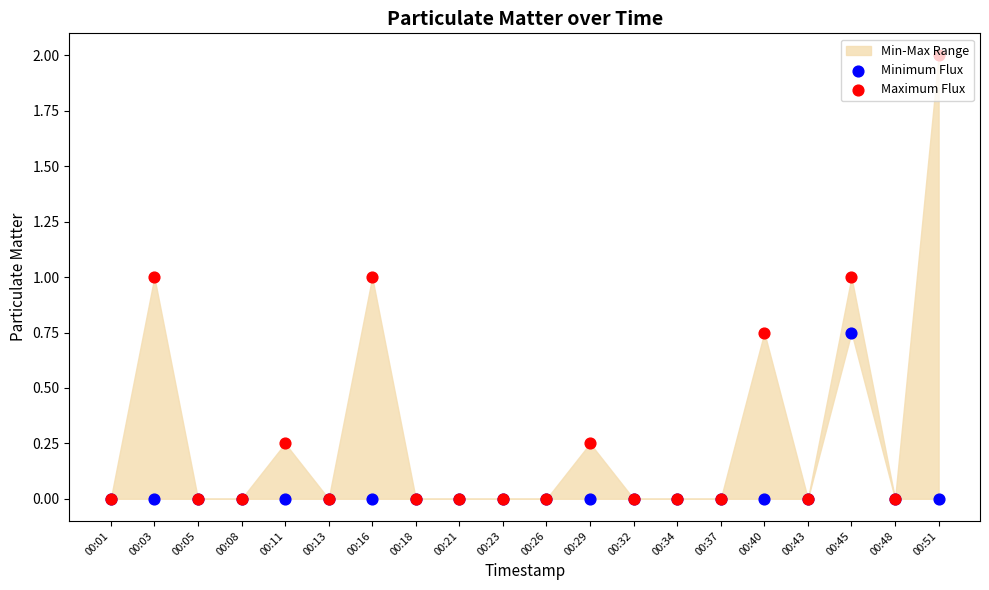

At how many categories does at least one series exceed 1?

1